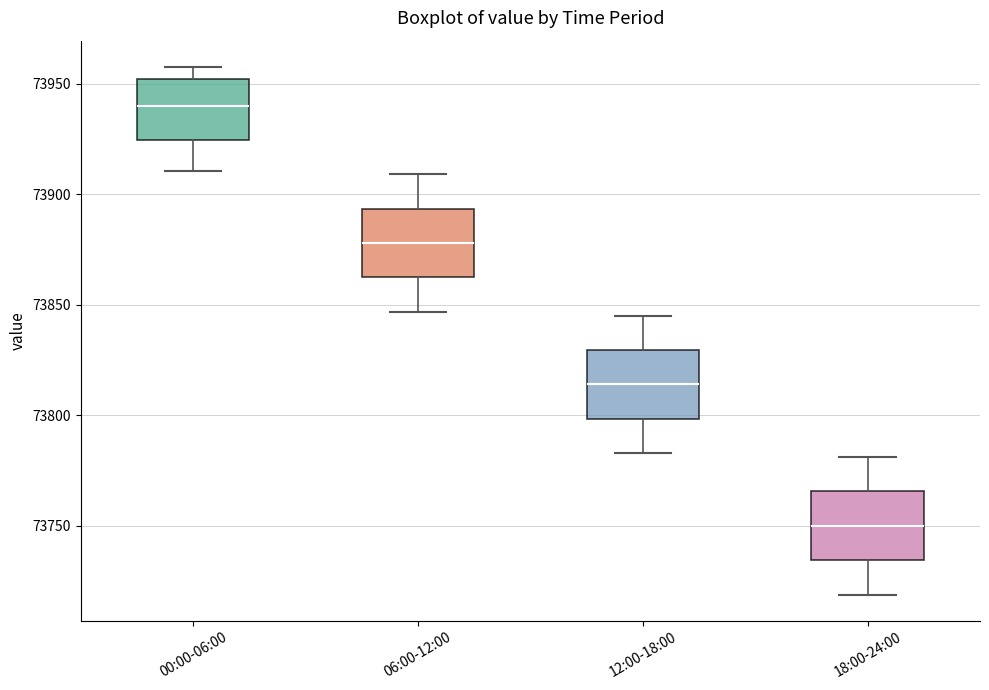

Where does the median line of the box for 12:00-18:00 sit on the y-axis? The values are not printed on the chart, so give them approximately, as read against the axis.

73815